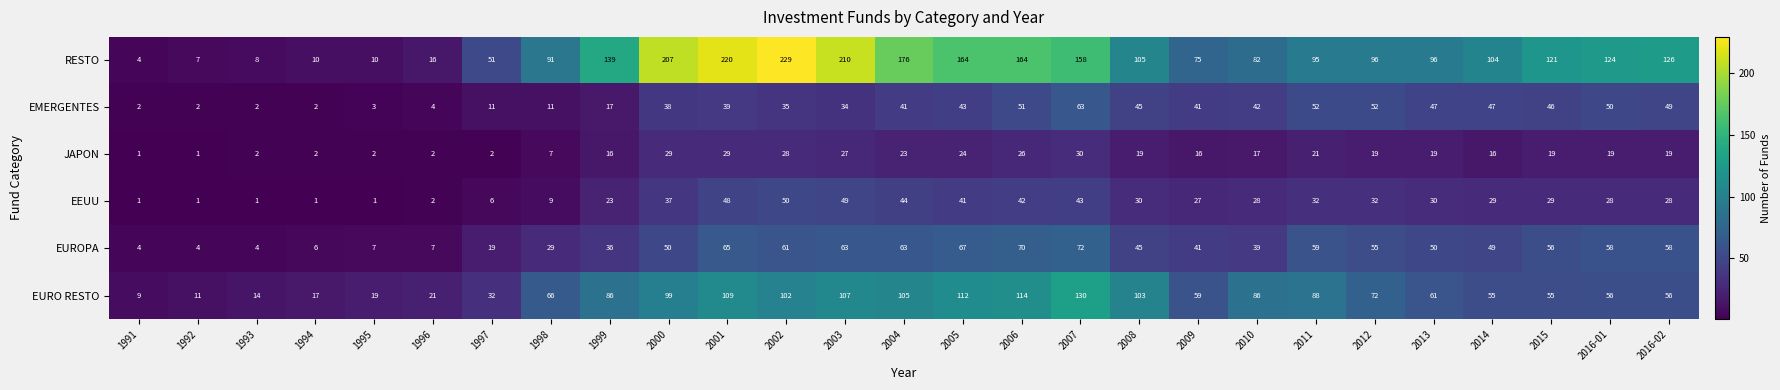

What is the spread (max minus min) of values at 2008?

86